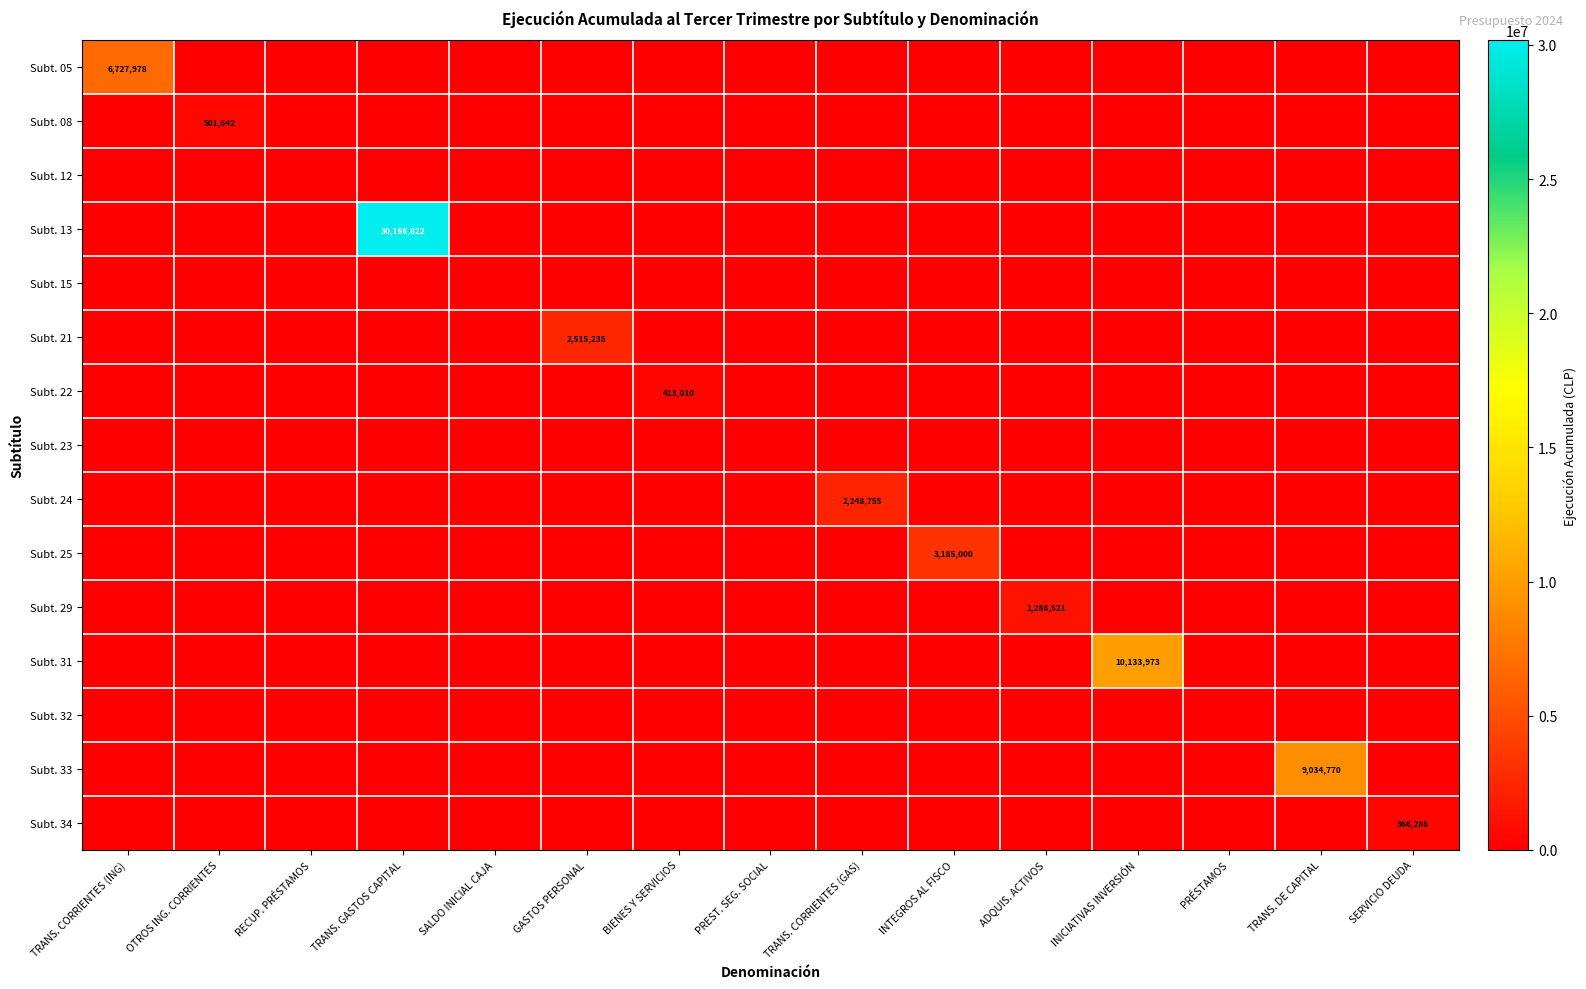

What is the maximum value shown in the chart?

30166822